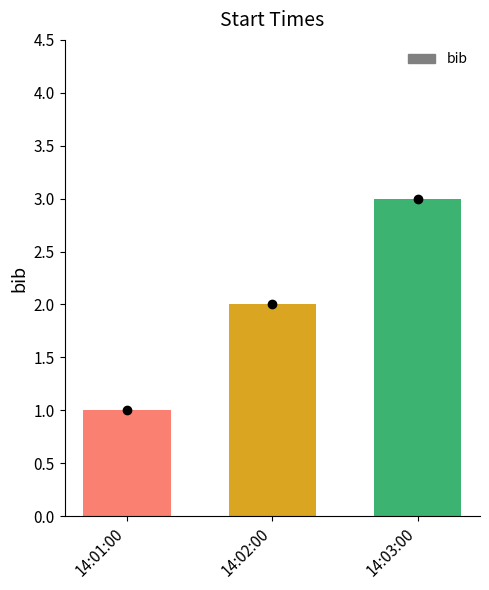

What is the difference between the values at 14:02:00 and 14:03:00?

1